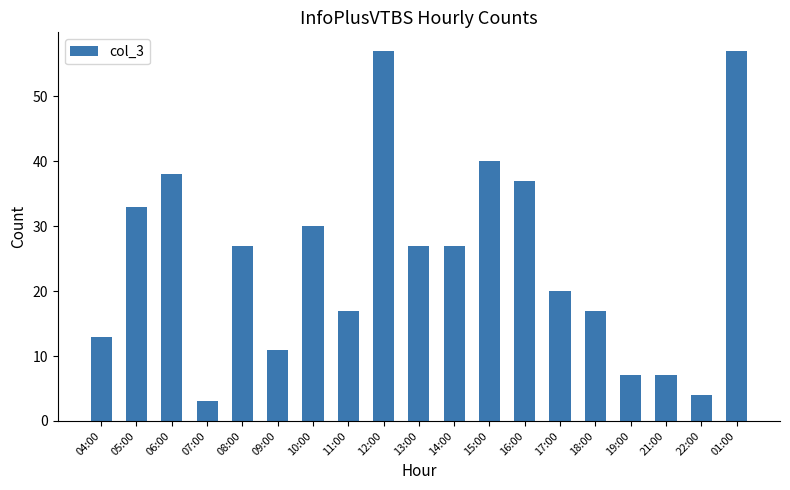

What is the label of the 6th bar from the right?

17:00